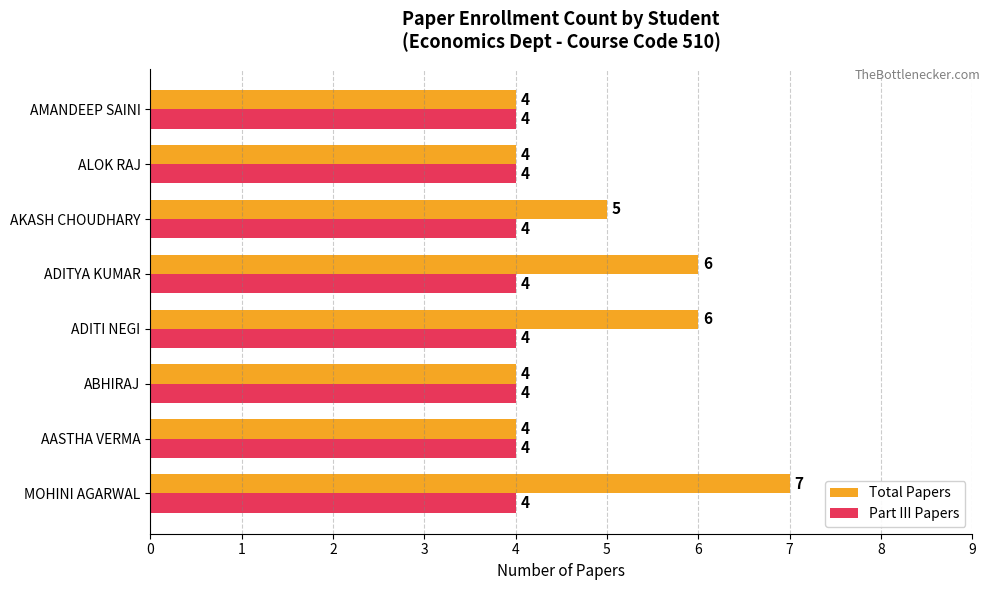

Which series has the widest spread of values?

Total Papers